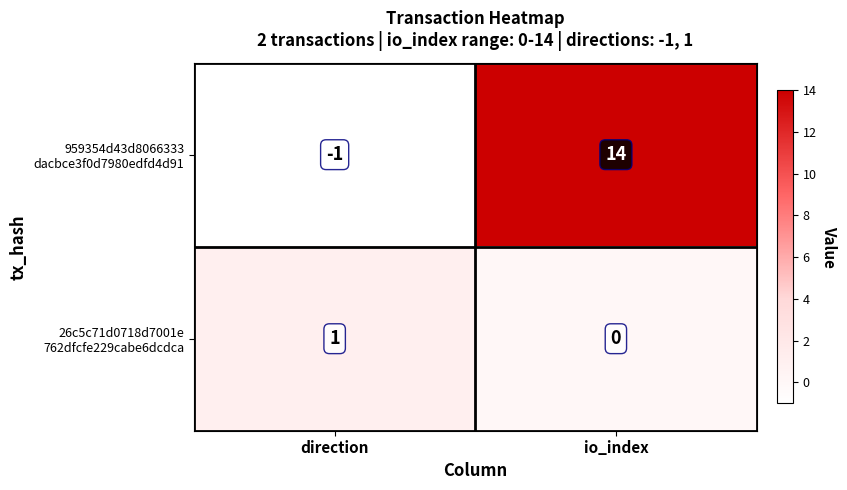

At which category does the chart reach its minimum across all series?

direction